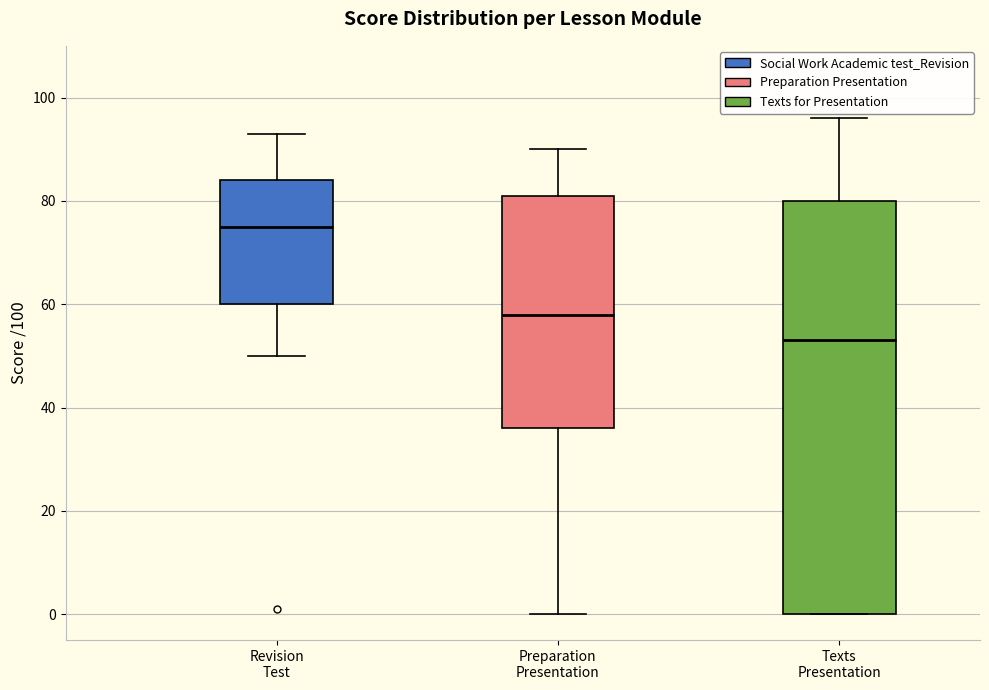

Reading left to right, read every box against the y-axis: the position of its median line, the range the box covers, and the ends of its whiskers. The values are not printed on the chart, so give them approximately, as read against the axis.

Revision Test: median 76, box 60 to 84, whiskers 50 to 94
Preparation Presentation: median 58, box 36 to 82, whiskers 0 to 90
Texts Presentation: median 54, box 0 to 80, whiskers 0 to 96